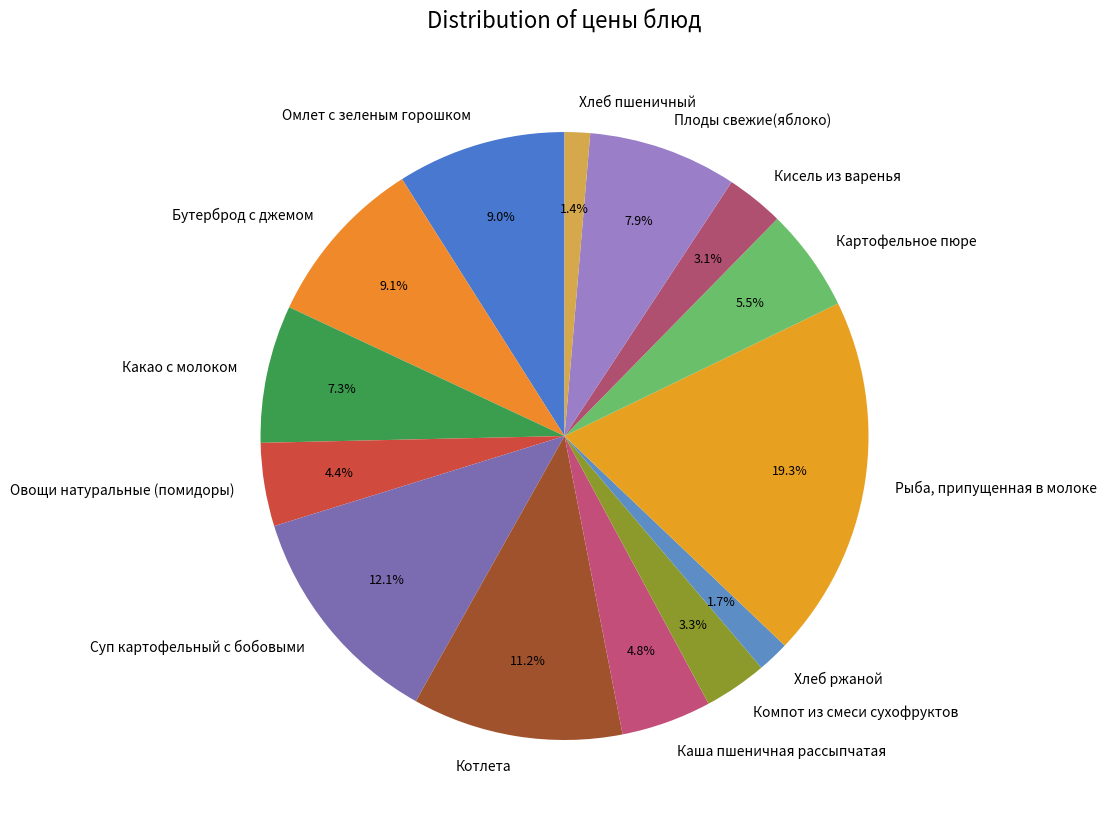

Does any single category account for the majority?

No